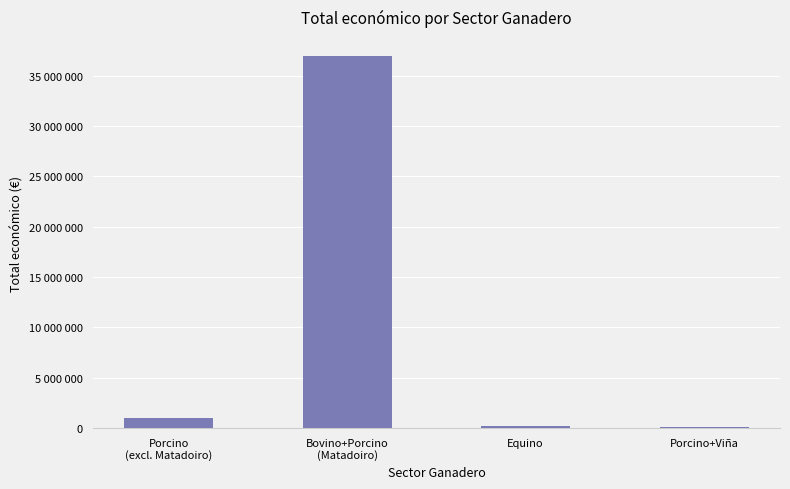

What is the sum of the values at Porcino
(excl. Matadoiro) and Bovino+Porcino
(Matadoiro)?

37989830